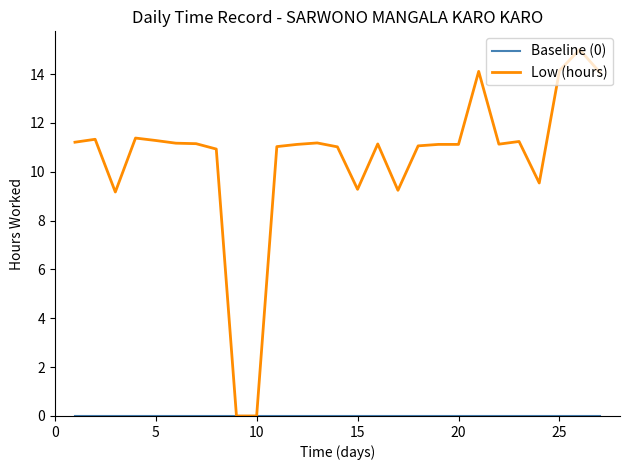

Which series has the largest range (max minus min)?

Low (hours)